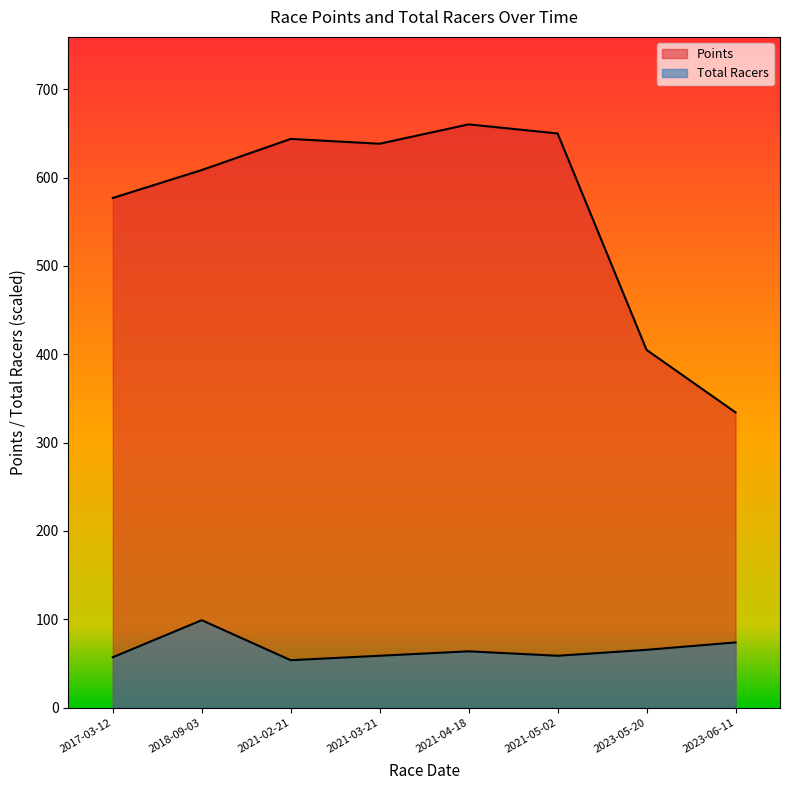

At which label is Points closest to 497?

2017-03-12